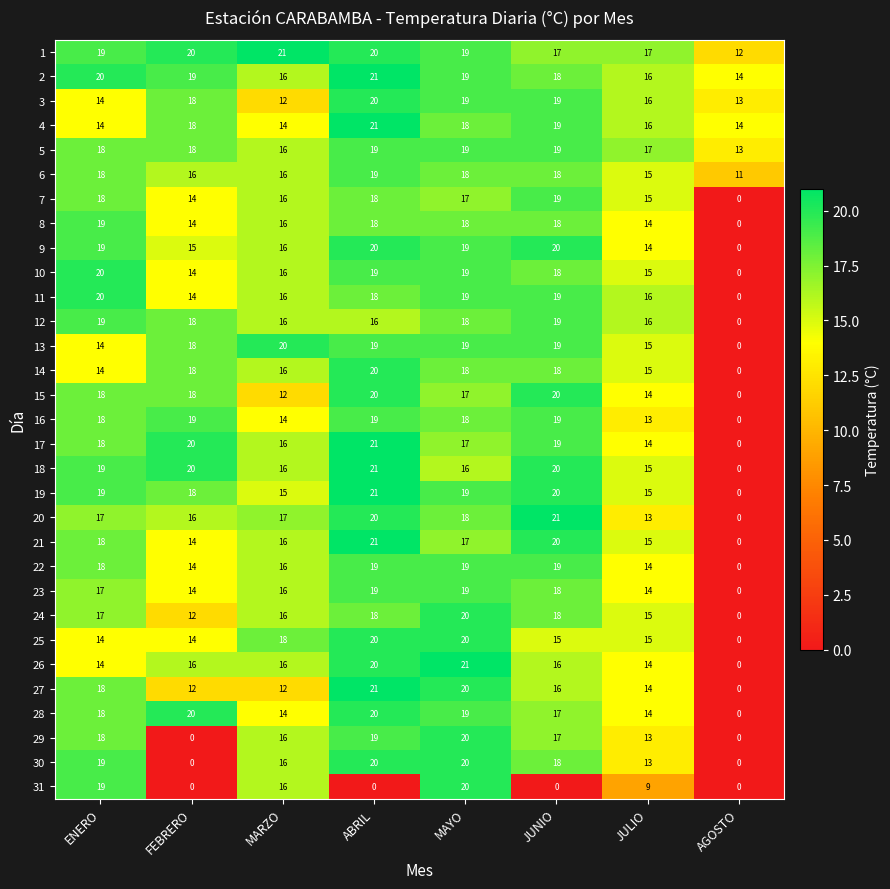

What is the maximum value shown in the chart?

21